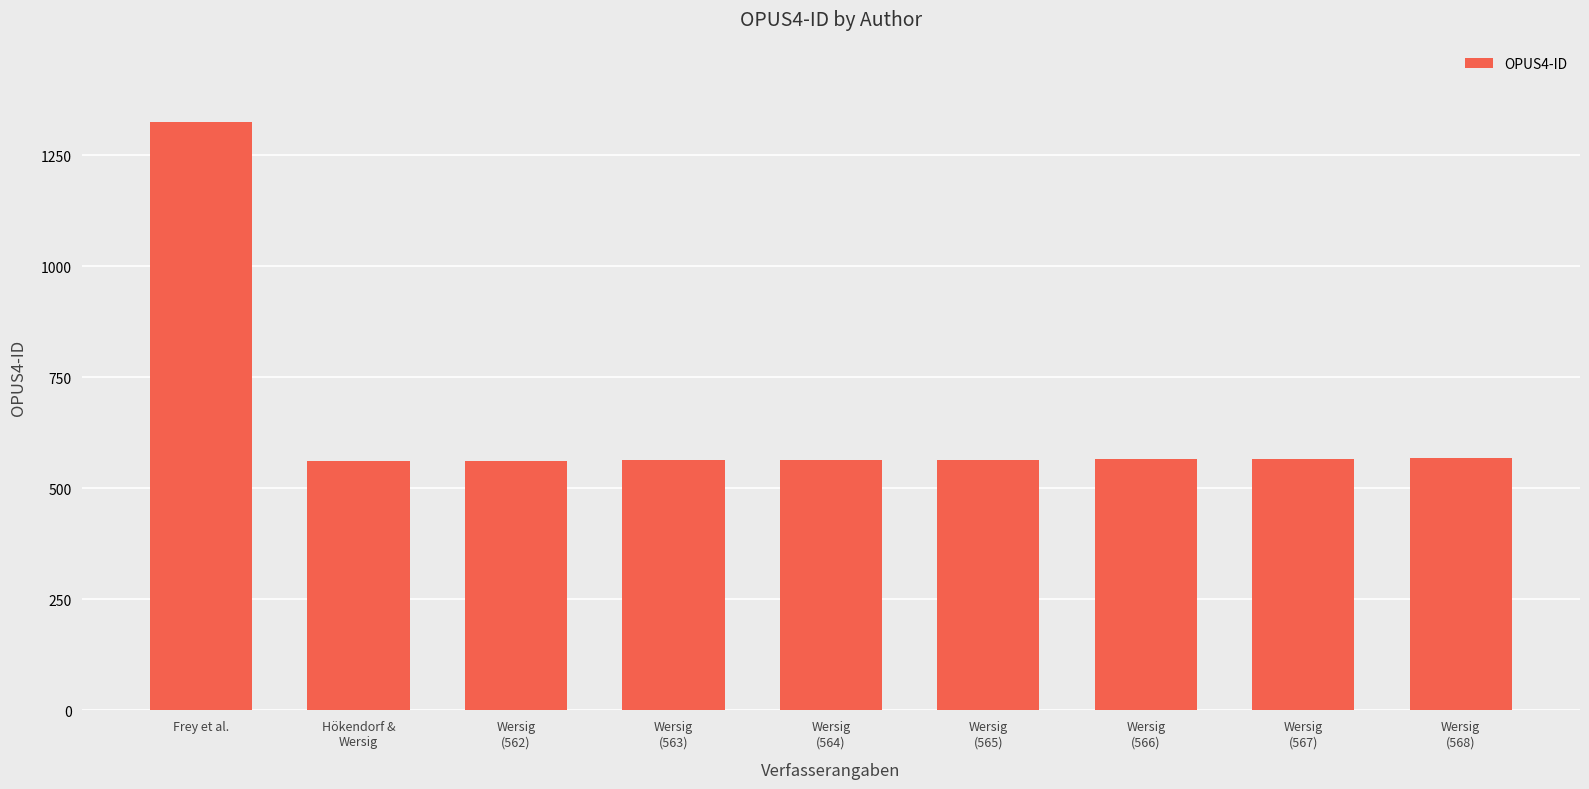

What is the difference between the maximum and second lowest values?

764